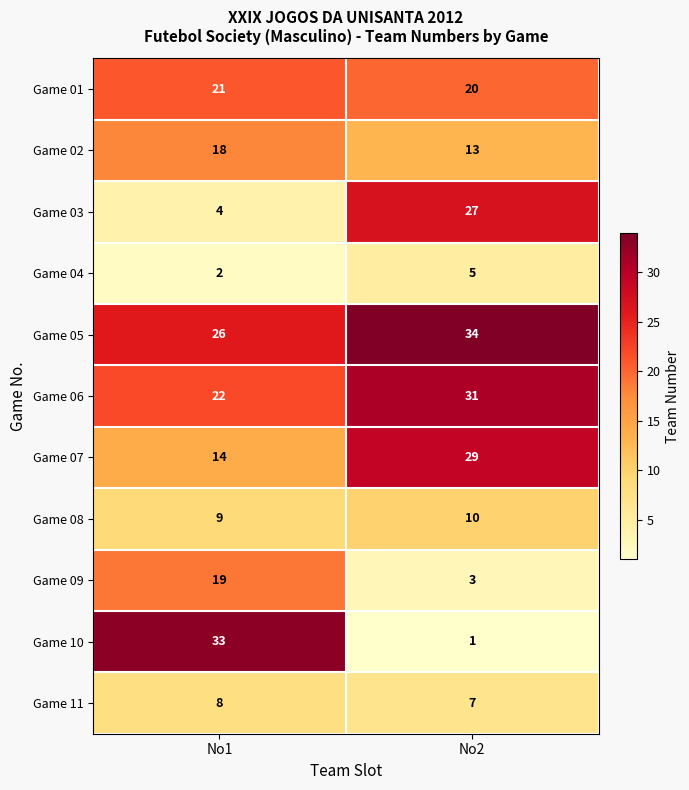

Which category has the highest value in the Game 09 series?

No1